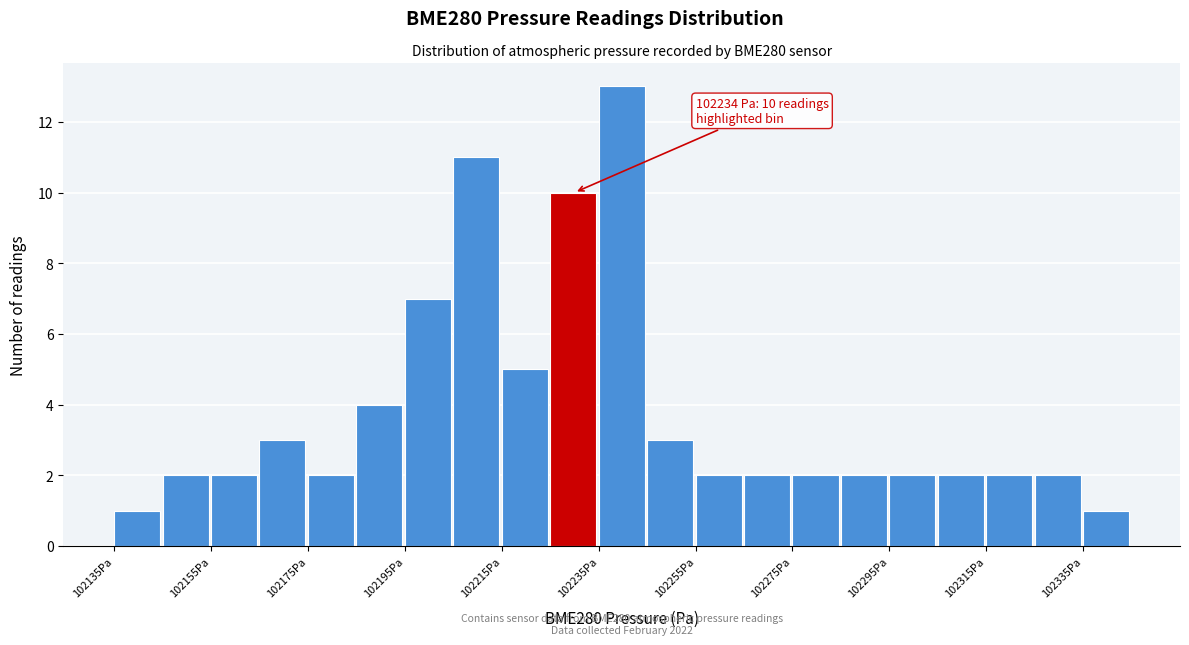

Which range on the x-axis has the tallest bar?

102235 to 102245